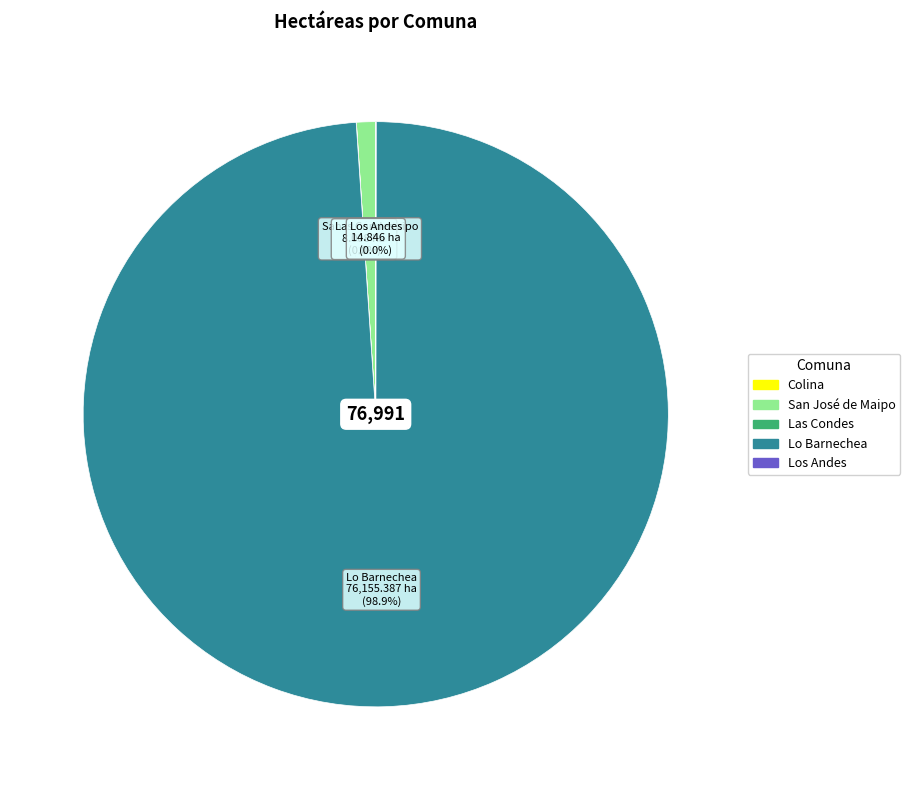

Which category has the biggest portion of the pie?

Lo Barnechea